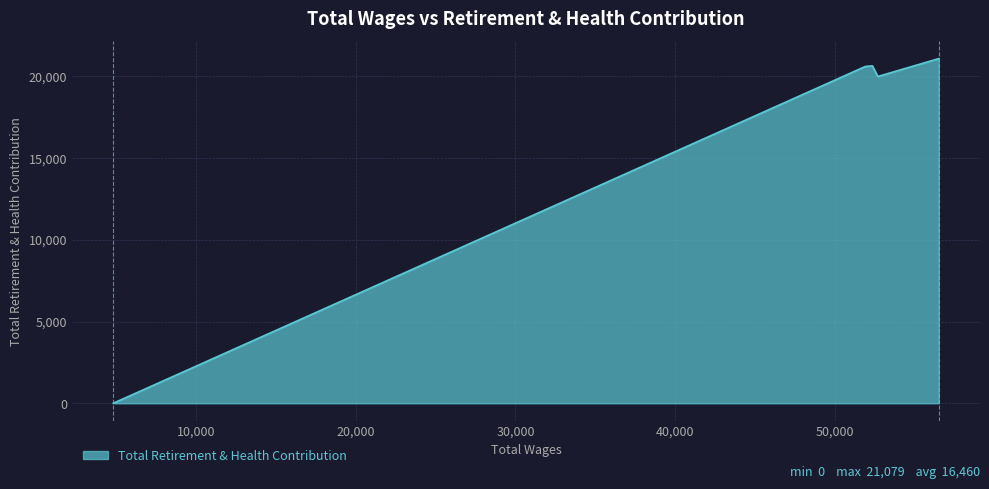

How many values are below 20599?

2